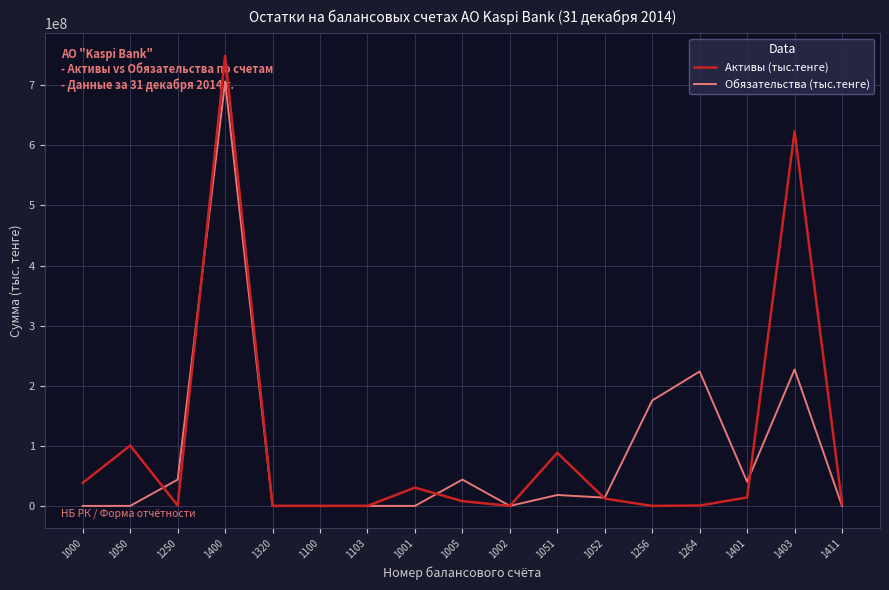

At which category is the sum across all series the highest?

1400